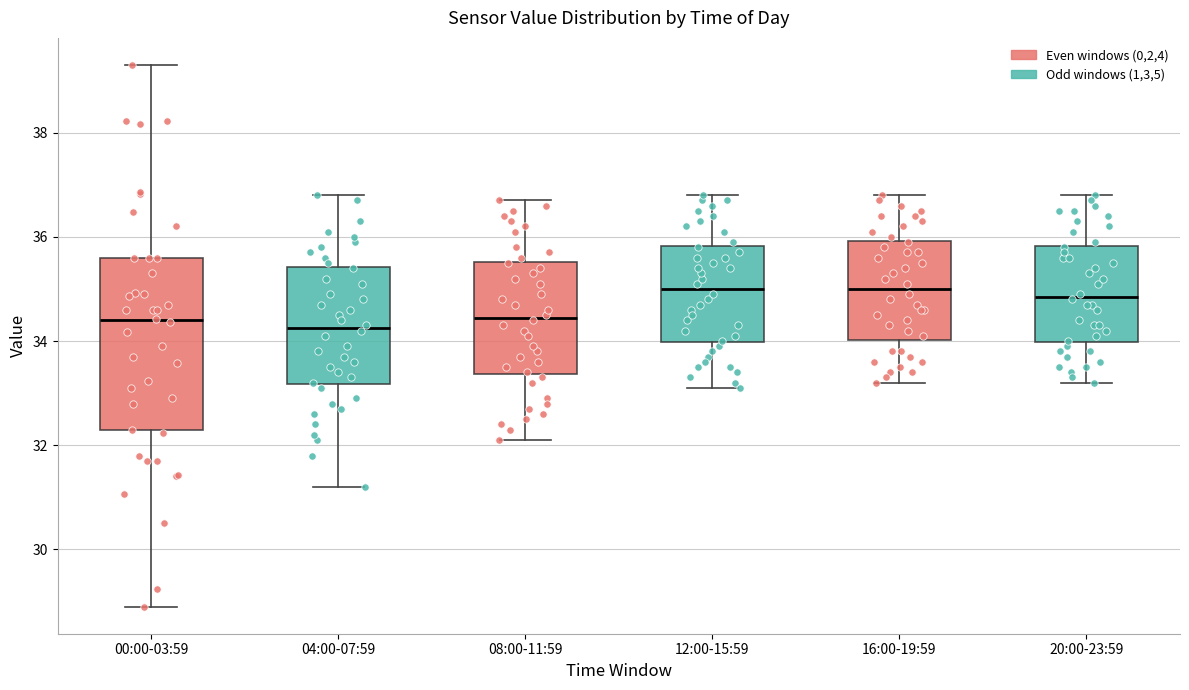

Reading left to right, transcribe this box plot: for each box, give where its median line is, the range the box spans, and where its two whiskers end, as read against the y-axis. The values are not printed on the chart, so give them approximately, as read against the axis.

00:00-03:59: median 34.4, box 32.2 to 35.6, whiskers 29.0 to 39.4
04:00-07:59: median 34.2, box 33.2 to 35.4, whiskers 31.2 to 36.8
08:00-11:59: median 34.4, box 33.4 to 35.6, whiskers 32.2 to 36.8
12:00-15:59: median 35.0, box 34.0 to 35.8, whiskers 33.2 to 36.8
16:00-19:59: median 35.0, box 34.0 to 36.0, whiskers 33.2 to 36.8
20:00-23:59: median 34.8, box 34.0 to 35.8, whiskers 33.2 to 36.8